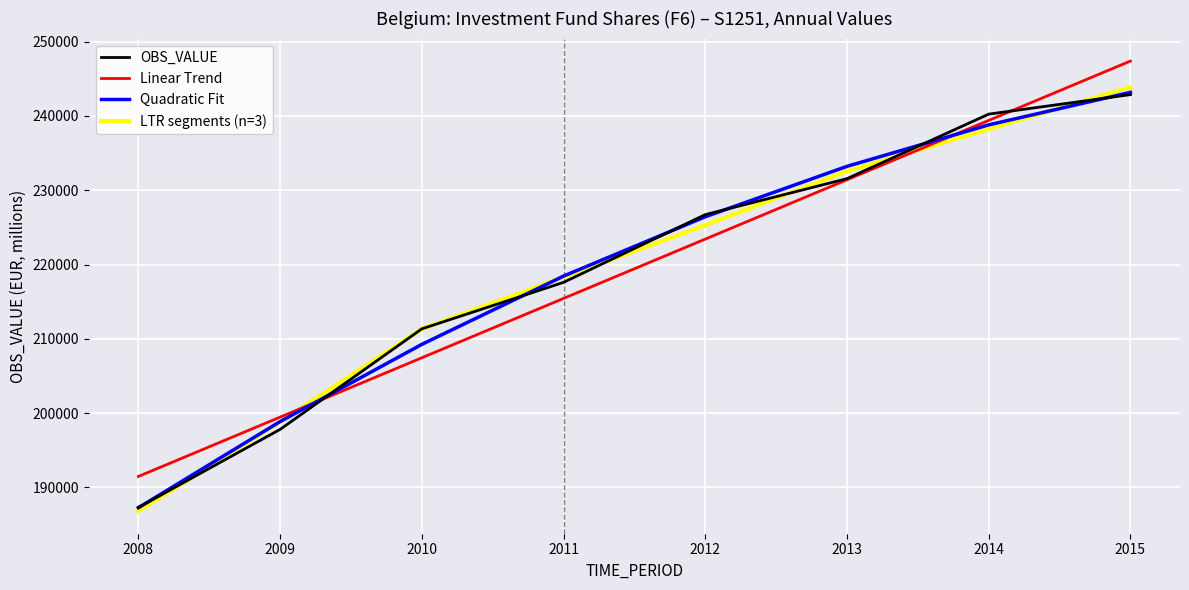

At which category does the chart reach its peak across all series?

2015